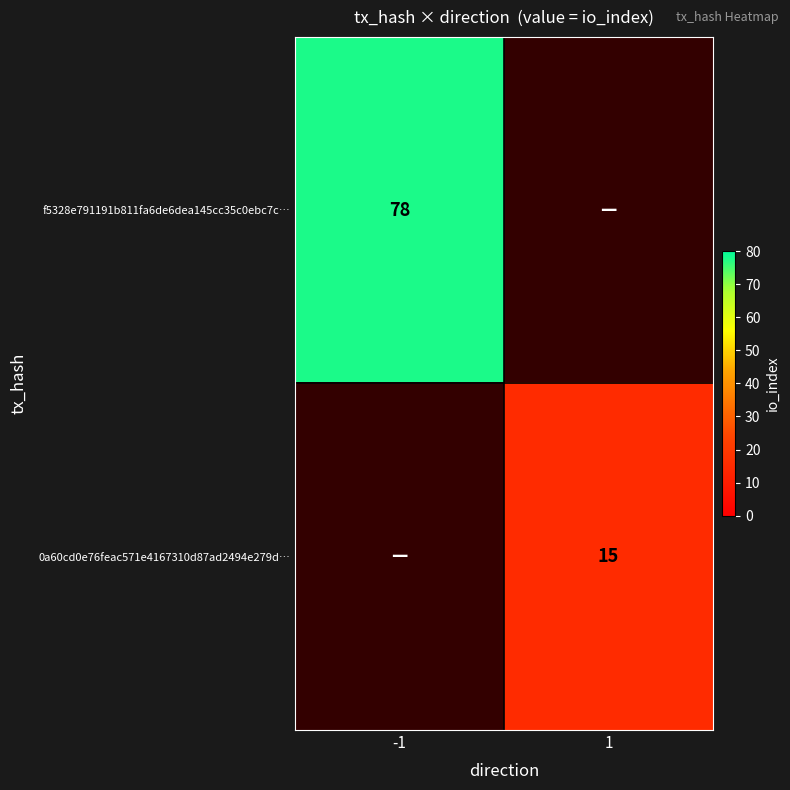

Is it true that 0a60cd0e76feac571e4167310d87ad2494e279d… equals 24 at 1?

False